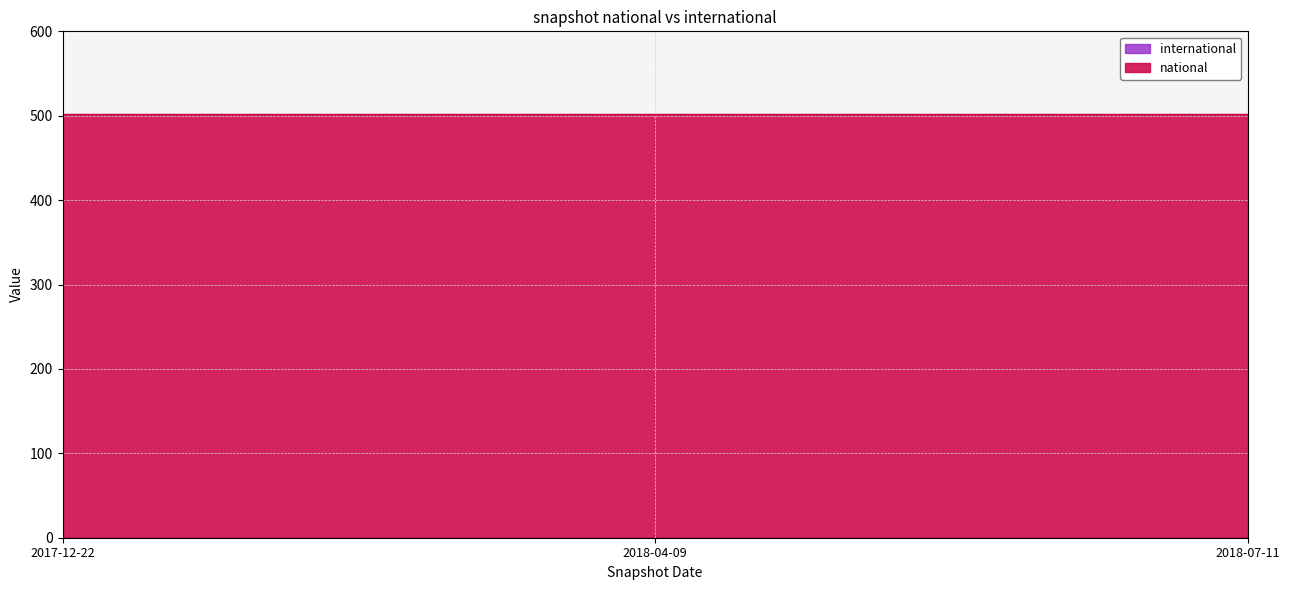

How many series are shown in this chart?

2